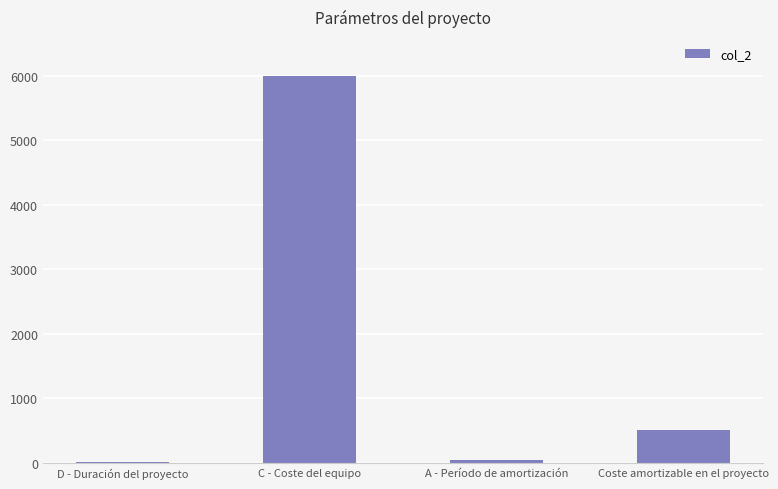

What is the maximum value shown in the chart?

6000